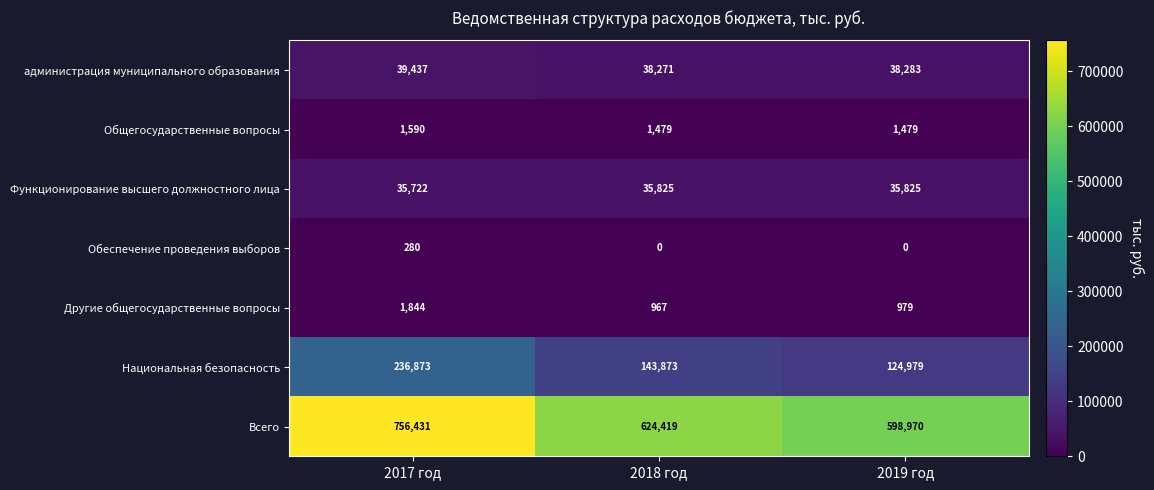

Is it true that Функционирование высшего должностного лица equals 35825 at 2018 год?

True